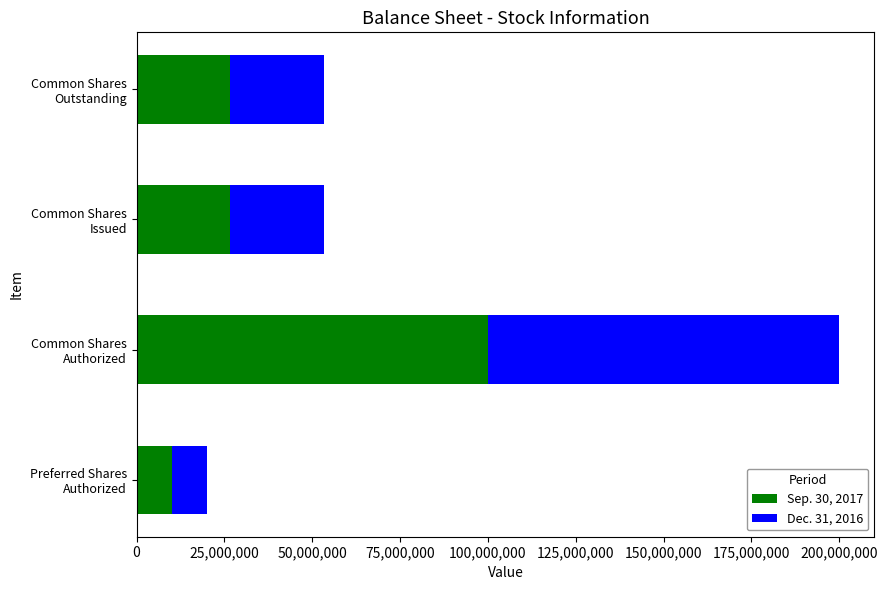

What is the difference between the maximum and second lowest values in the Sep. 30, 2017 series?

73307715